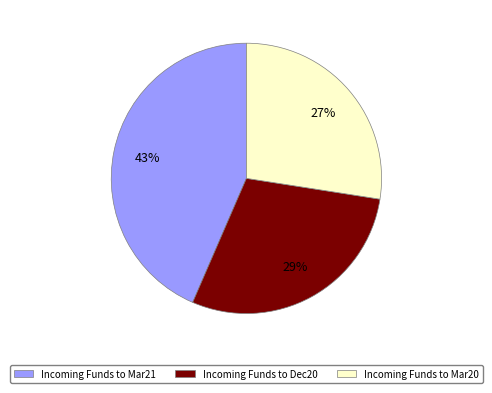

To the nearest percent, what is the difference between the largest and smallest slice percentages?

16%